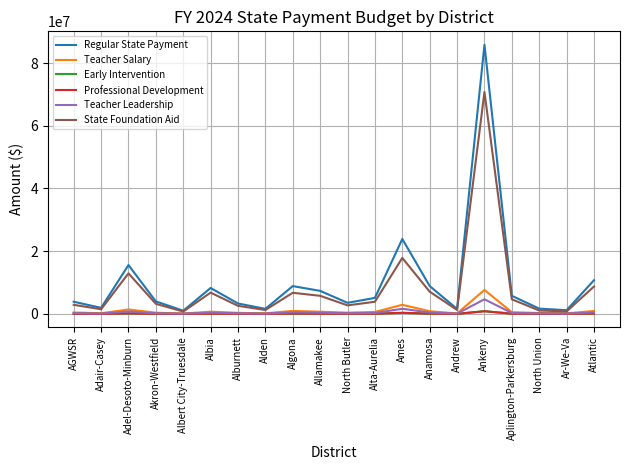

What position from the right is Akron-Westfield?

17